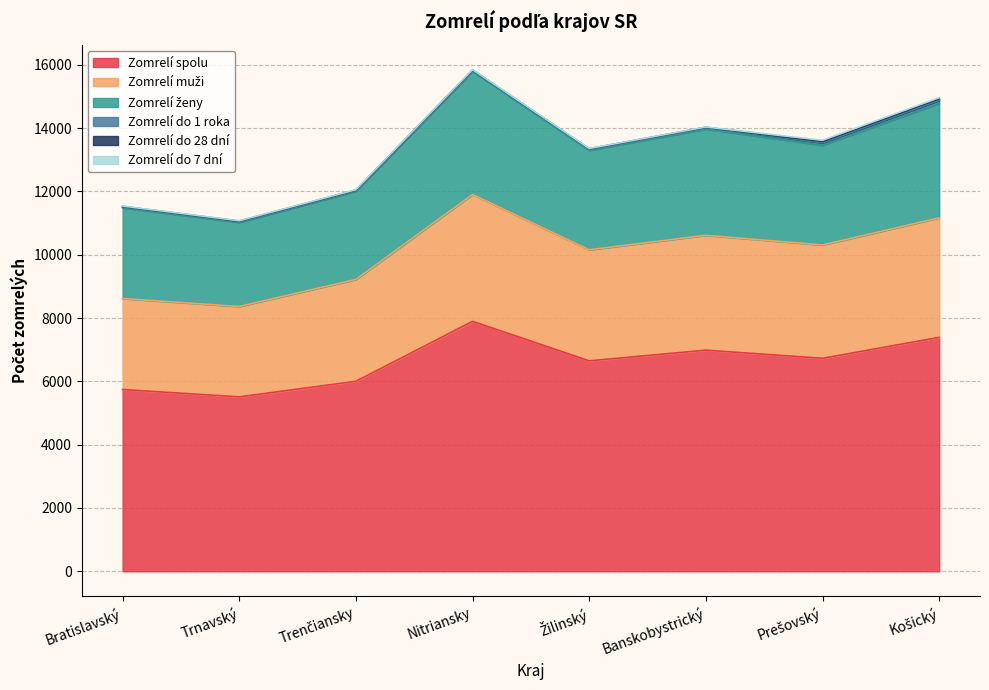

What is the minimum value shown in the chart?

5511